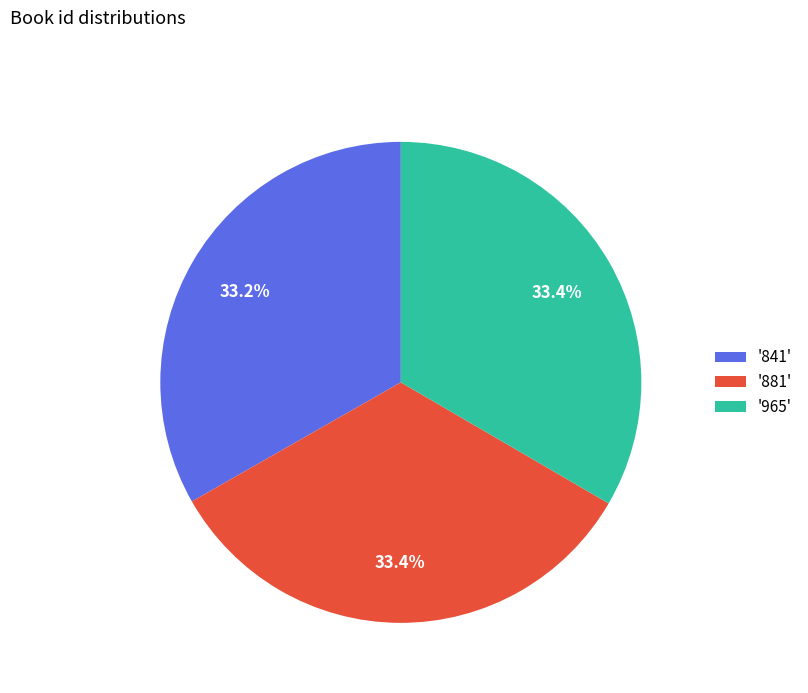

How many segments does this pie chart have?

3